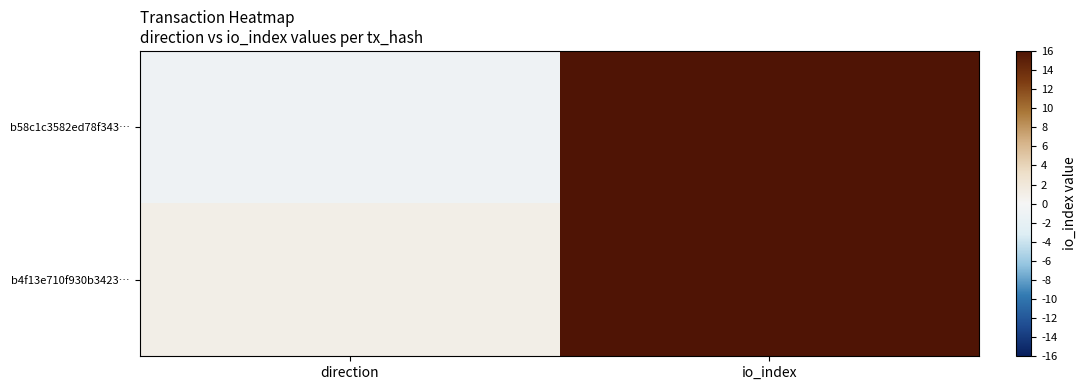

Rank the series at direction from highest to lowest value.

b4f13e710f930b3423…, b58c1c3582ed78f343…